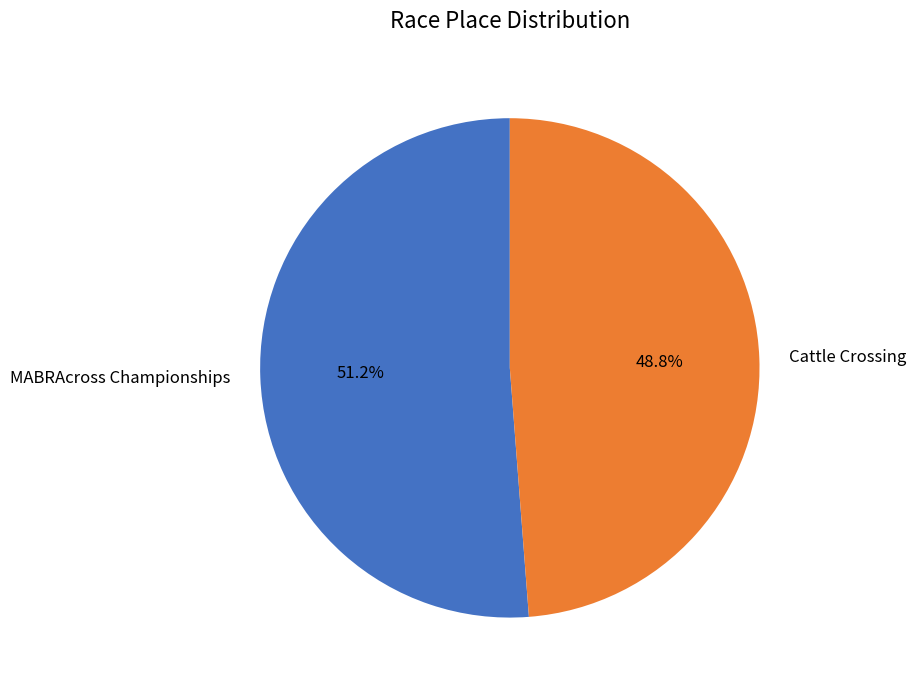

True or false: MABRAcross Championships accounts for 51% of the total.

True